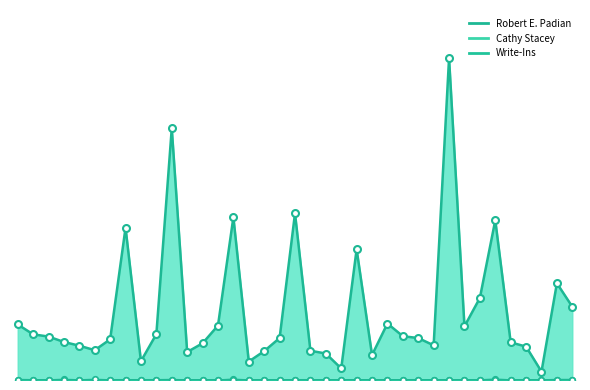

True or false: Cathy Stacey has a value of 1 at Derry.

True